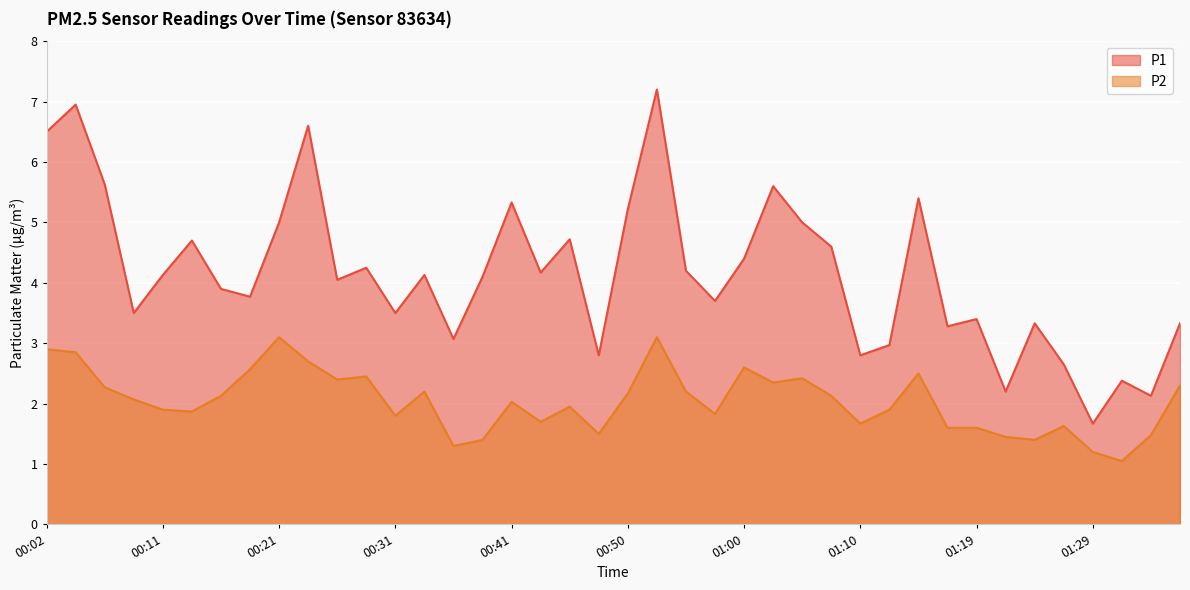

True or false: P1 has a value of 7.2 at 00:53.

True